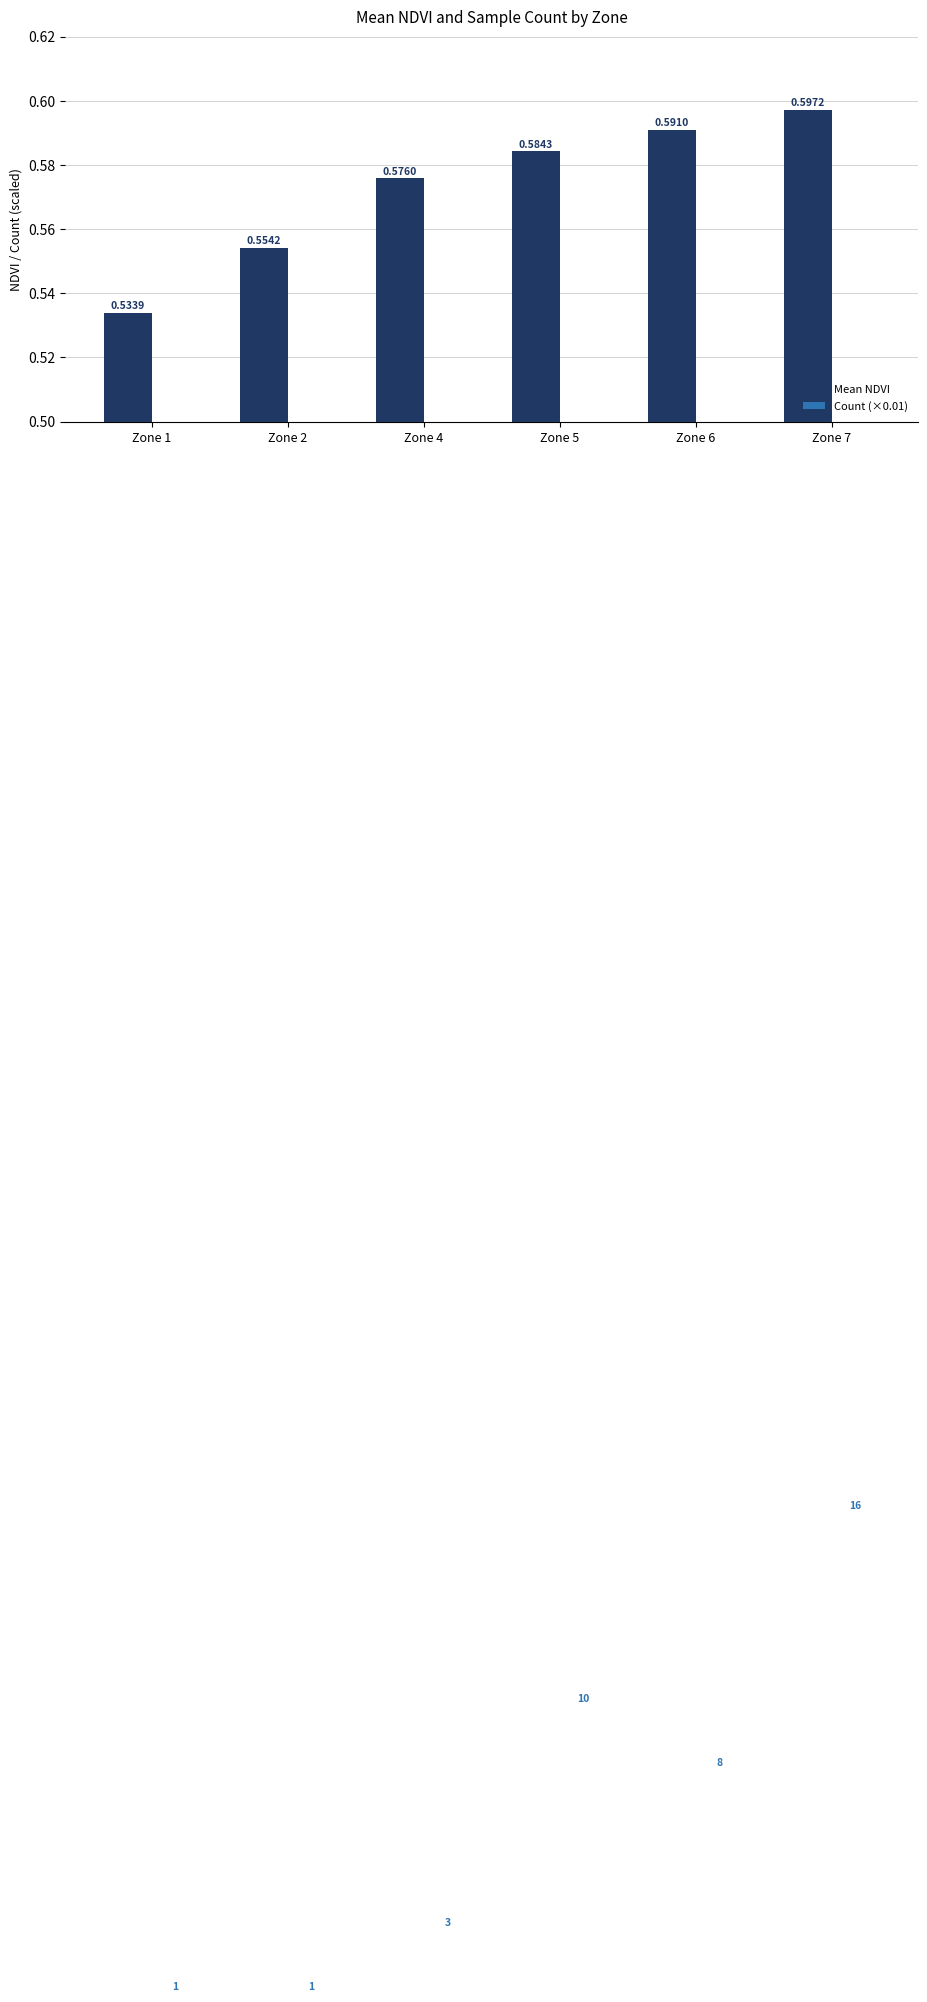

What is the value of the Mean NDVI bar at the 6th from the left?

0.6